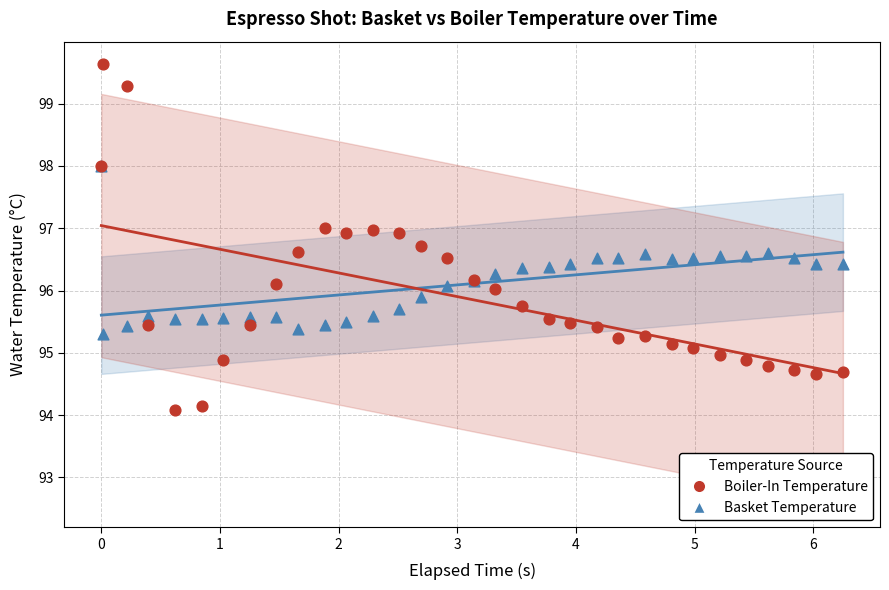

What are all the series names shown in the legend?

Boiler-In Temperature, Basket Temperature